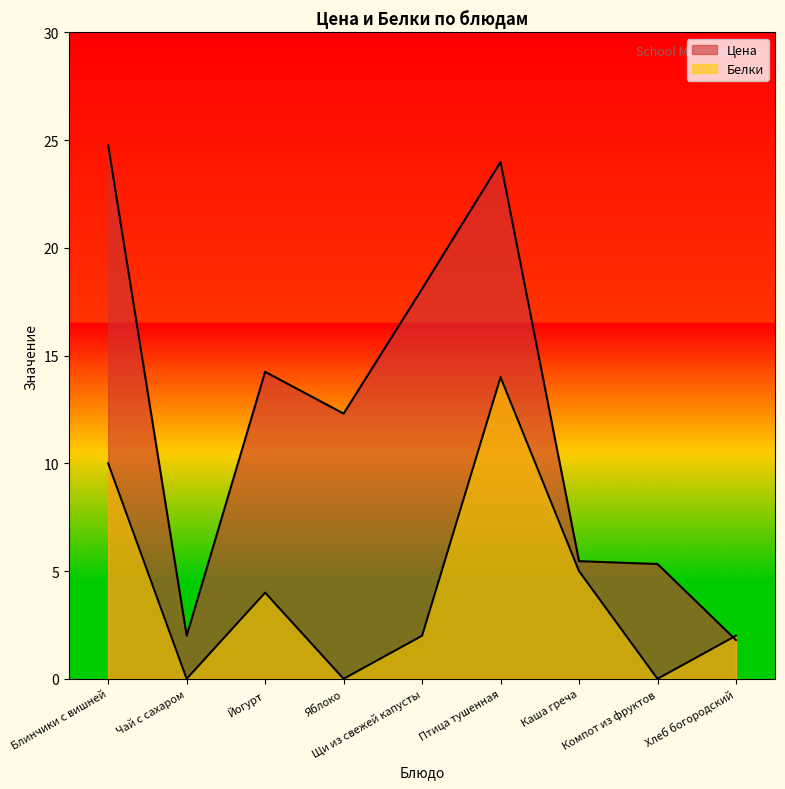

Which category has the highest value in the Белки series?

Птица тушенная